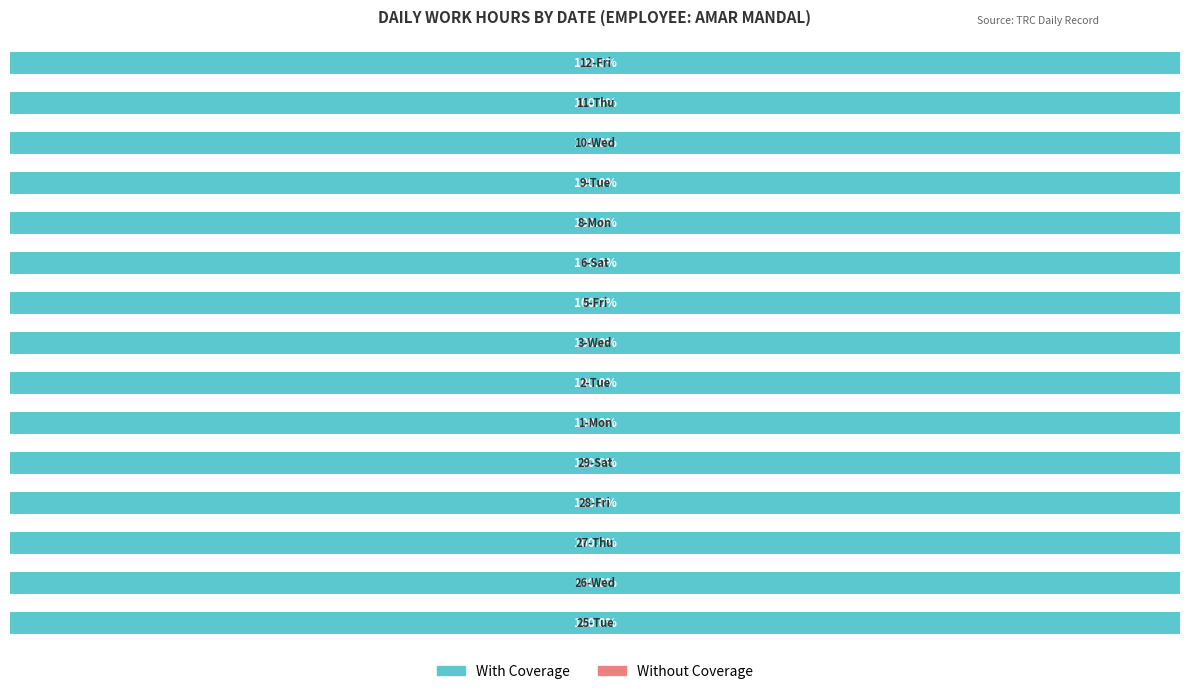

What are all the series names shown in the legend?

With Coverage, Without Coverage